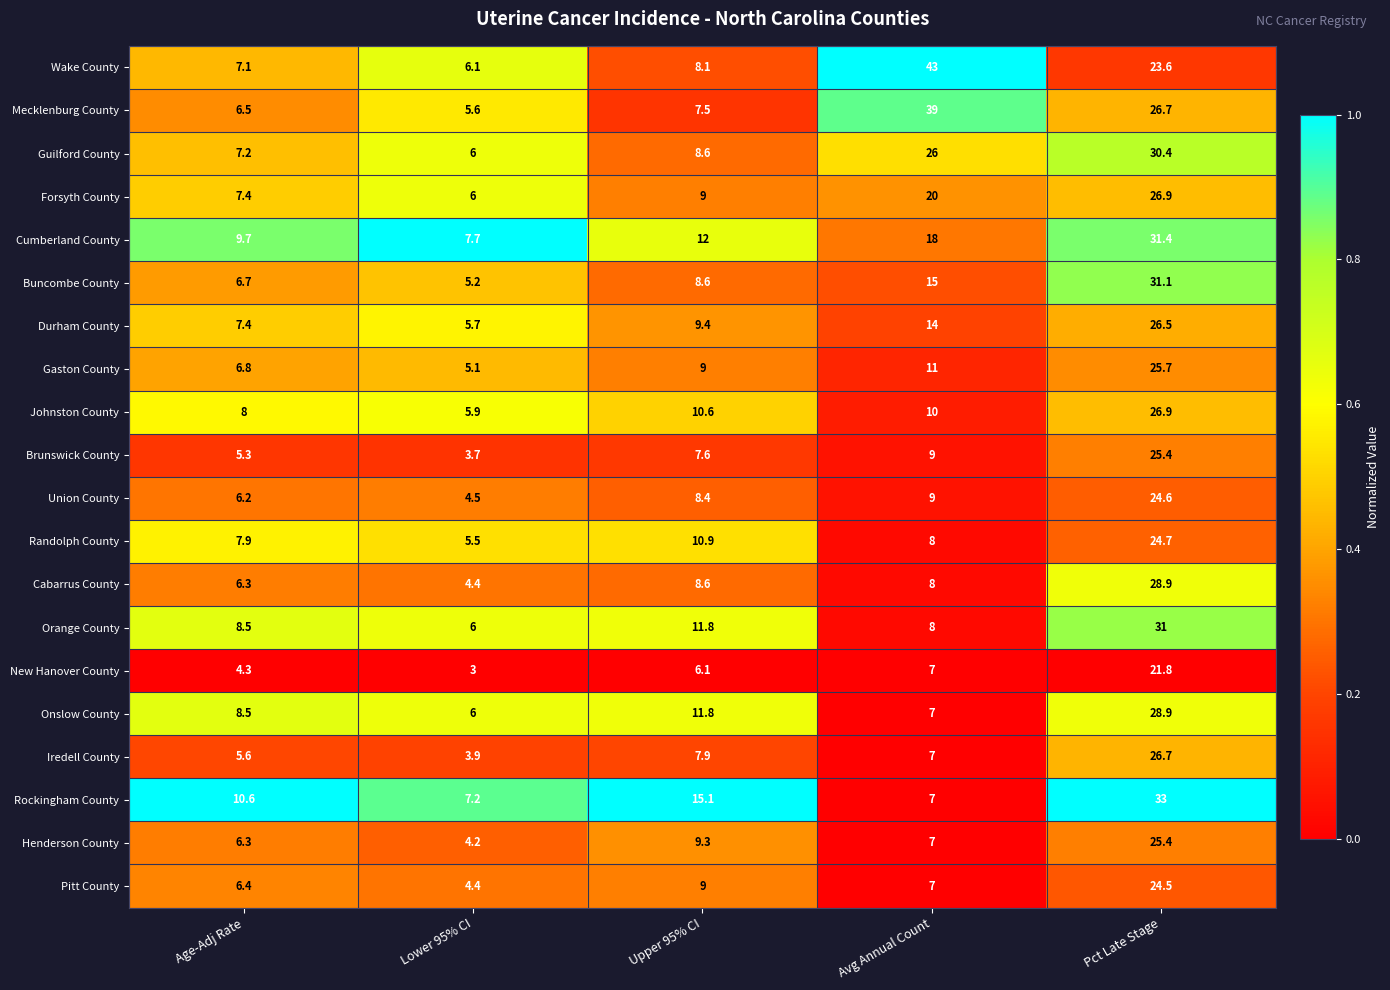

What is the sum of the Rockingham County values at Pct Late Stage and Age-Adj Rate?

43.6